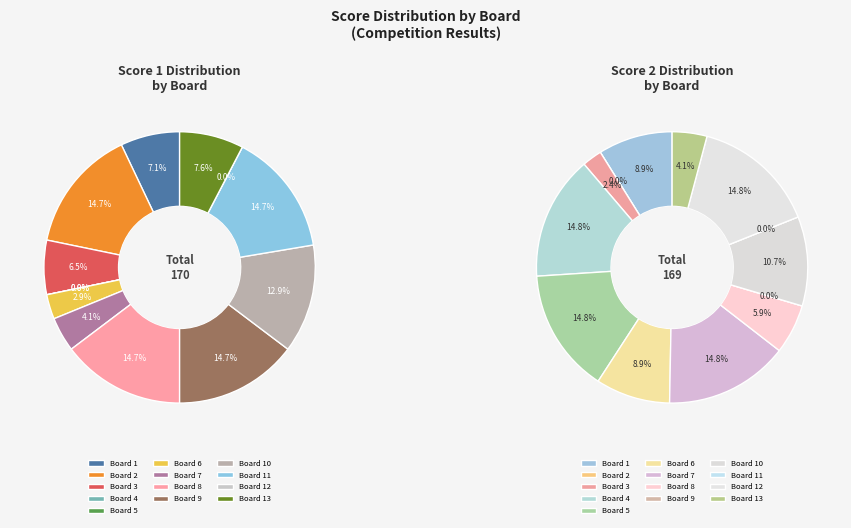

The Board 10 slice represents 11% of the pie. True or false?

True